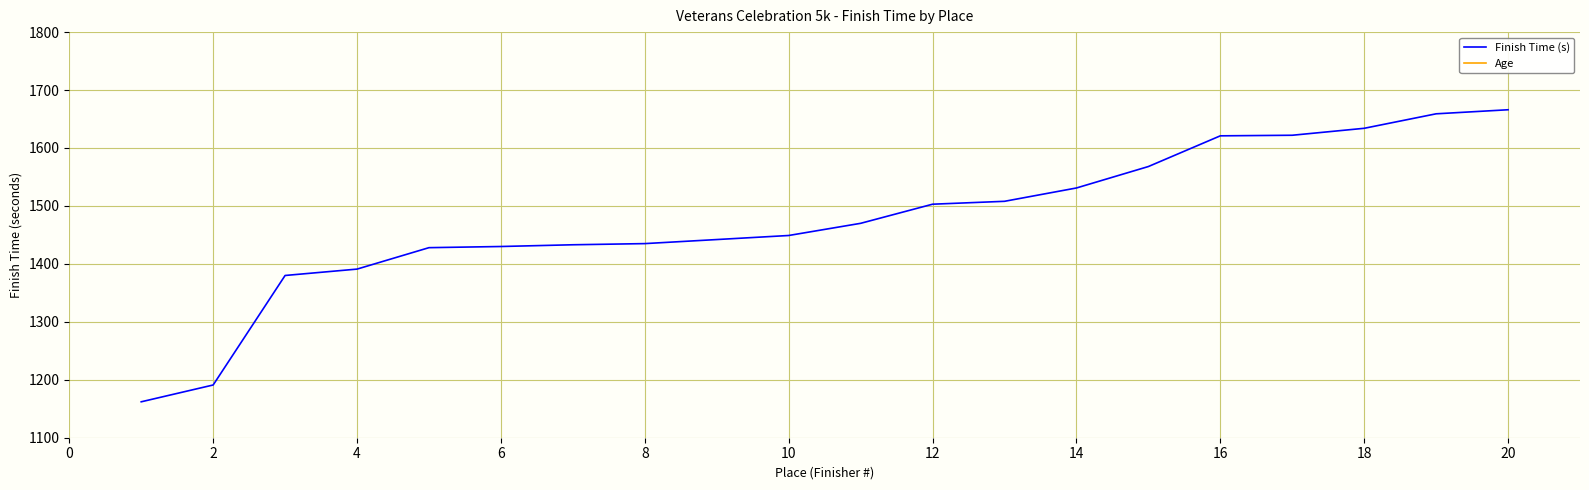

Does the chart have visible grid lines?

Yes